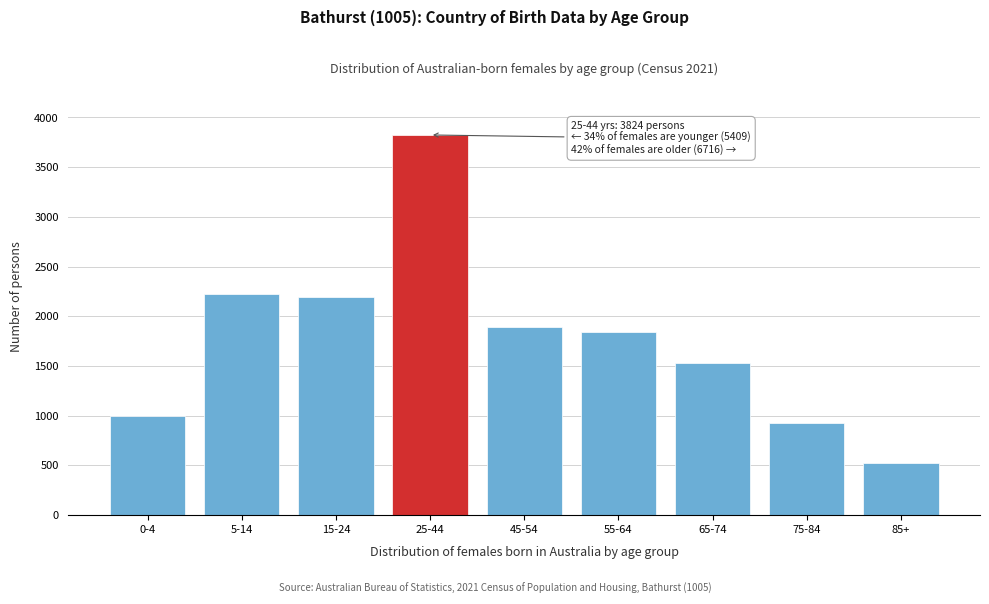

Reading left to right, list all the values displayed in this chart.

0-4=1000	5-14=2219	15-24=2190	25-44=3824	45-54=1895	55-64=1846	65-74=1526	75-84=928	85+=521